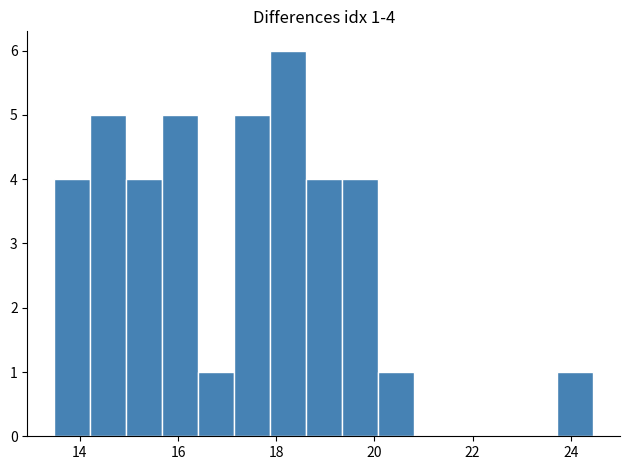

Read against the x-axis, roughly where is the centre of the tallest bar?

18.2